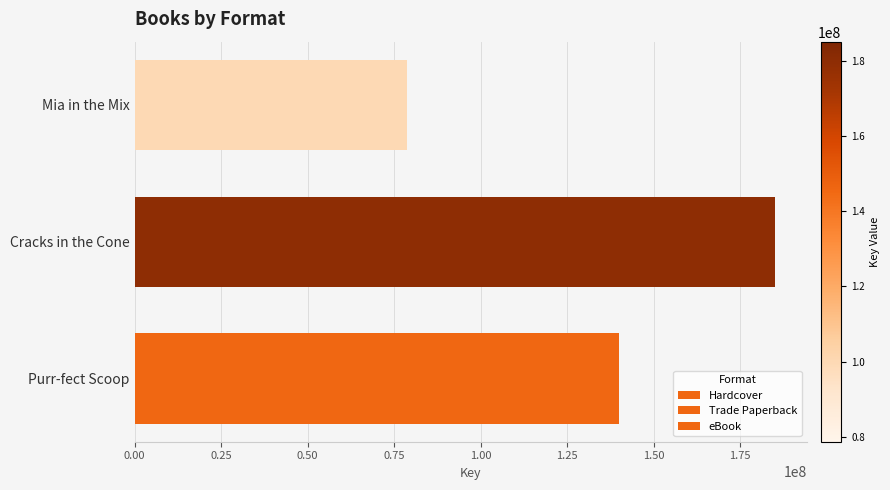

Count the number of data series in this chart.

3